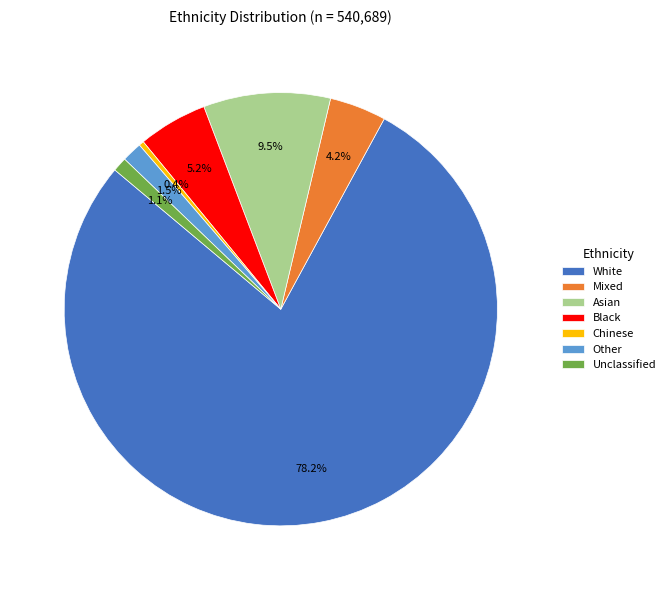

What is the largest slice in the pie chart?

White